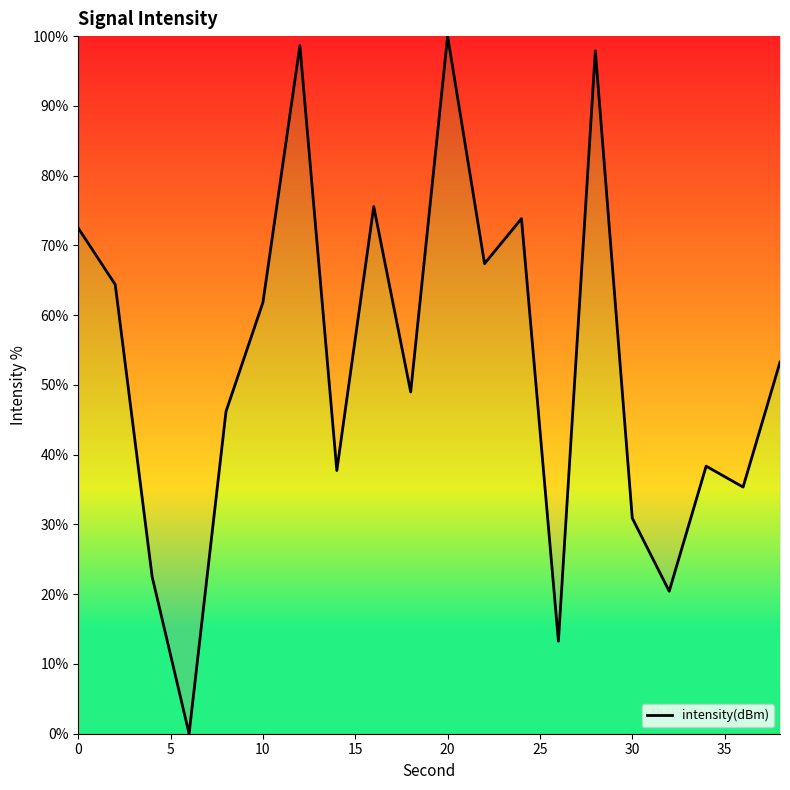

What is the difference between the maximum and minimum values?

100.0